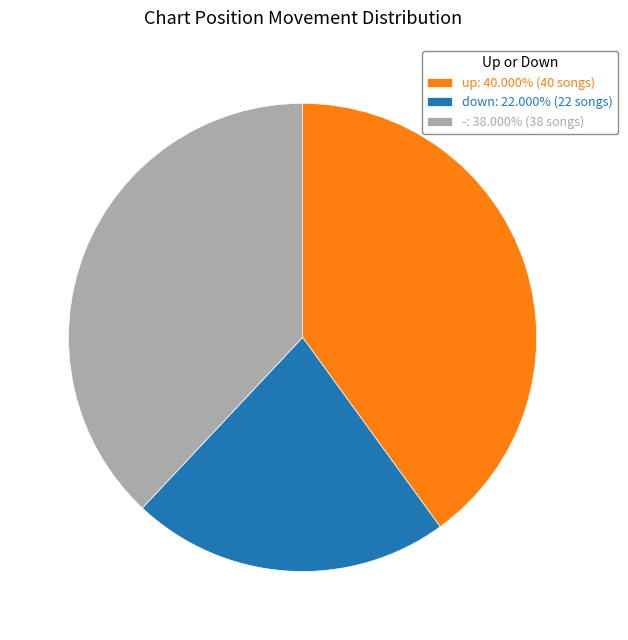

Which category has the biggest portion of the pie?

up